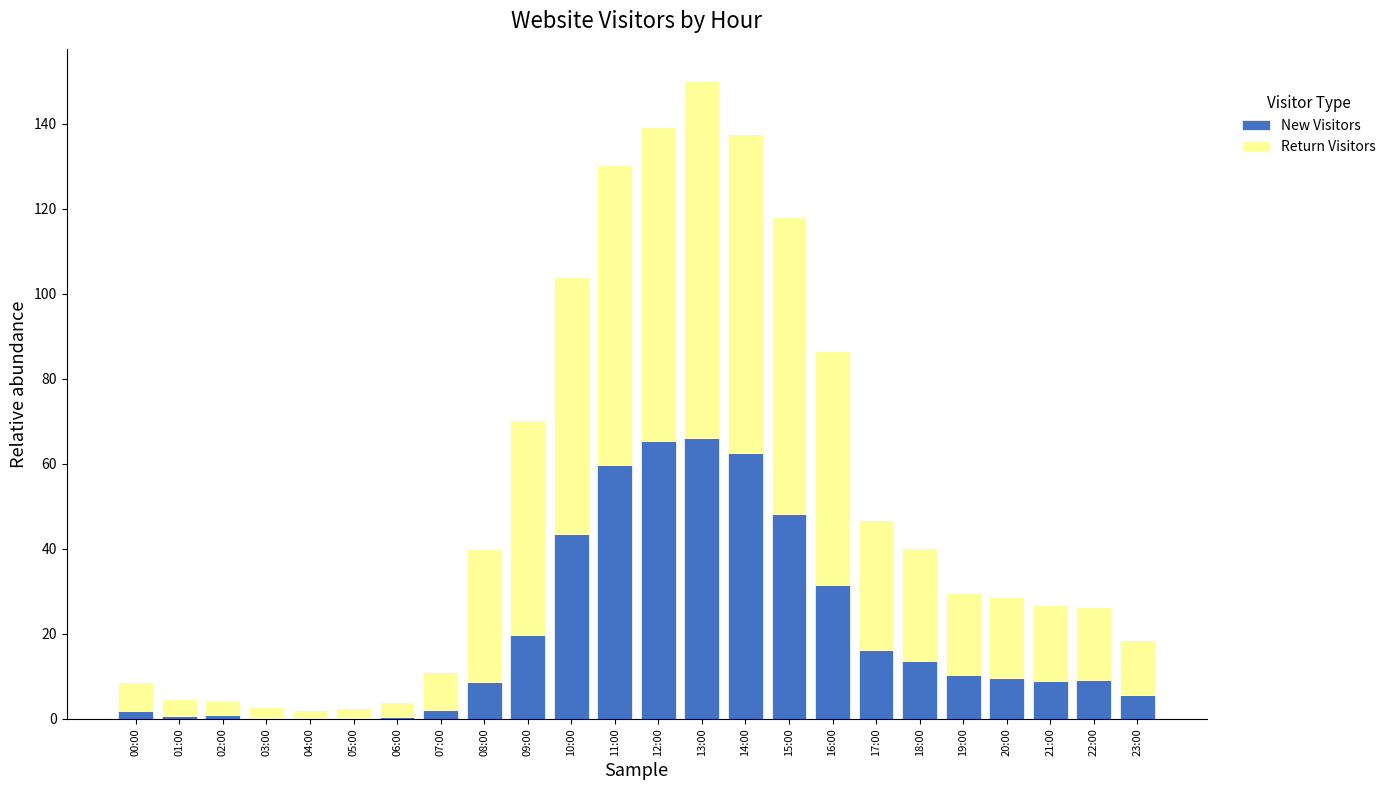

The New Visitors series shows 9.6 at 20:00. True or false?

True